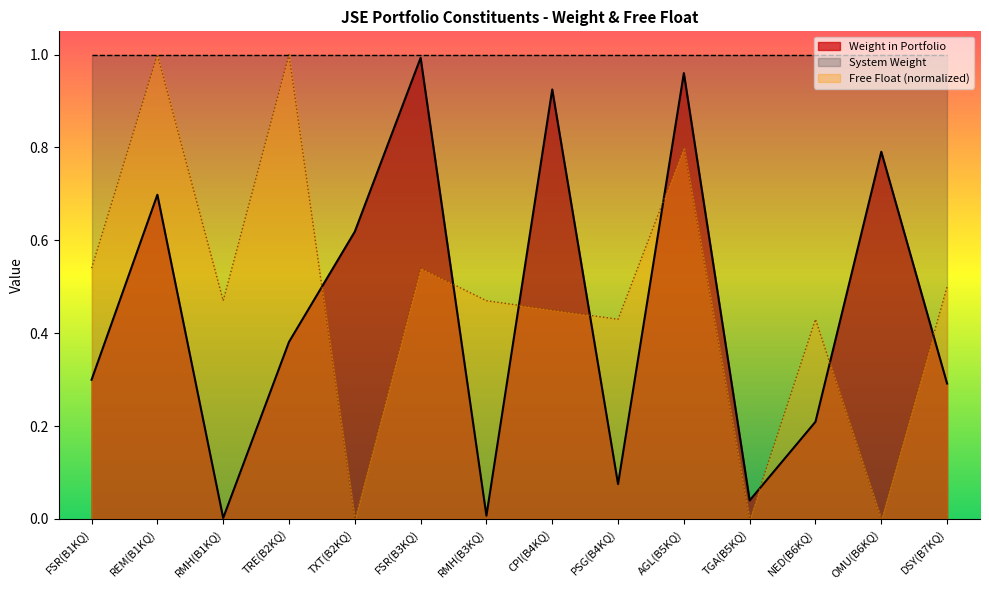

Is the value of Weight in Portfolio at RMH(B3KQ) greater than the value of Free Float at TXT(B2KQ)?

Yes